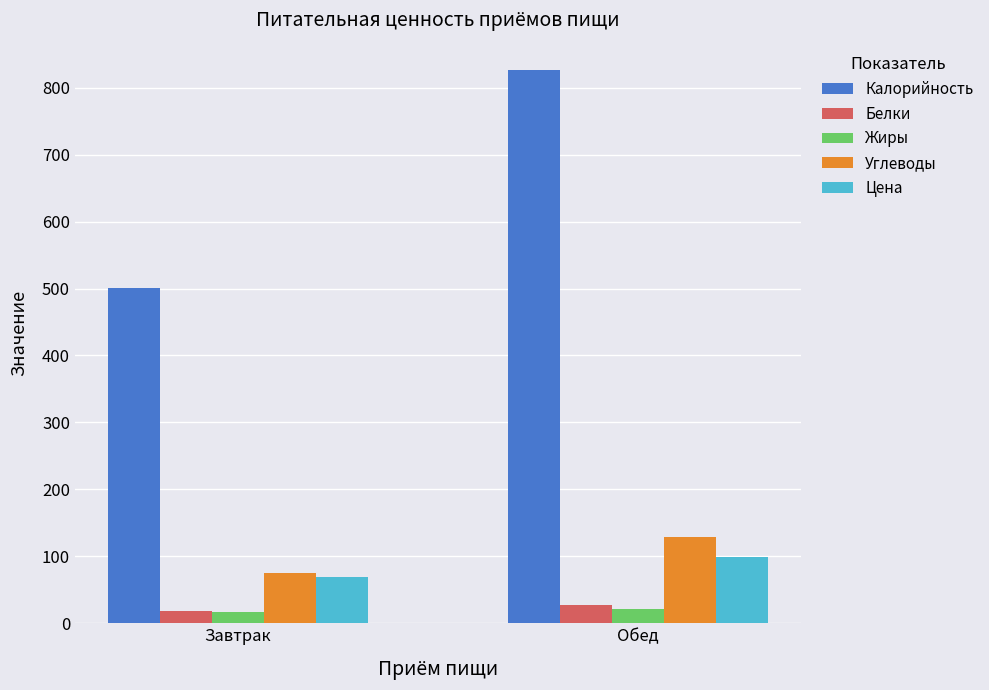

What is the value of the Белки bar at the 1st from the left?

19.0